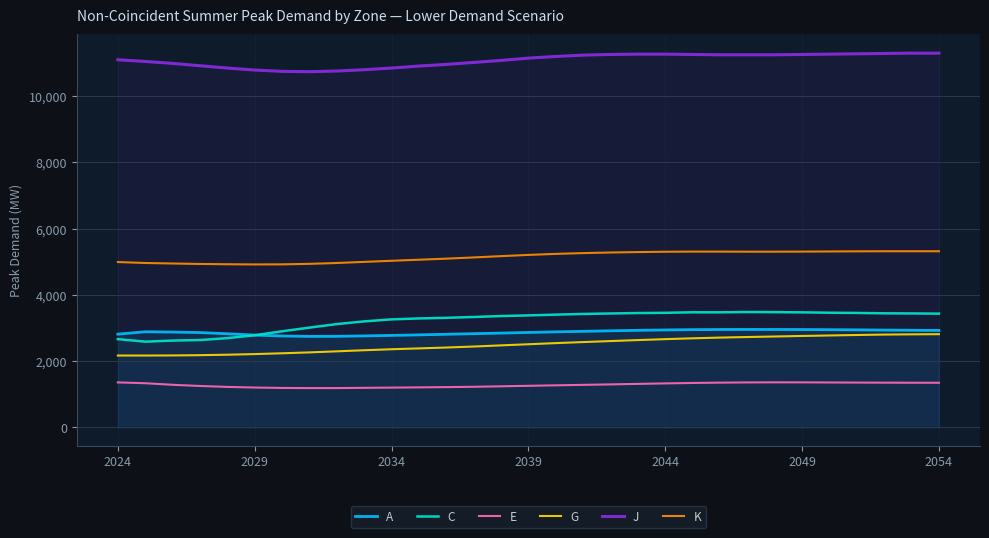

Which series has the largest range (max minus min)?

C